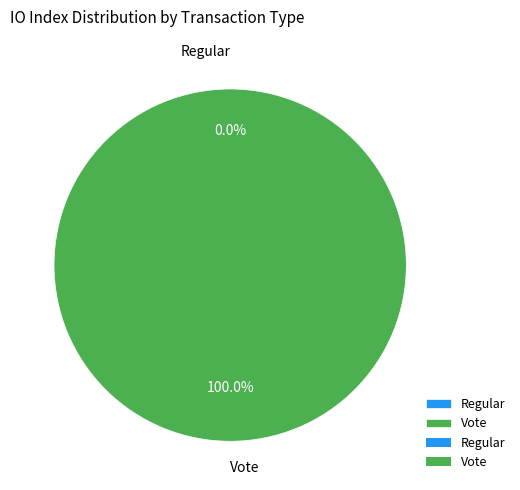

Count the number of slices in the pie.

2